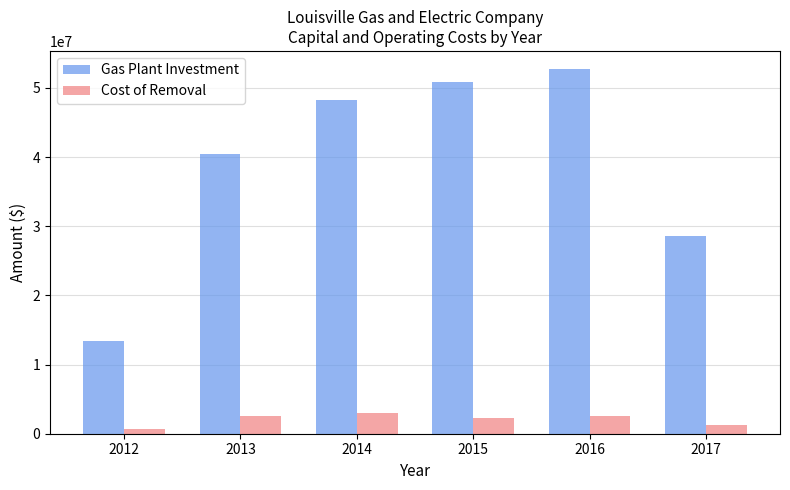

What is the sum of the Cost of Removal values at 2013 and 2015?

4934975.0